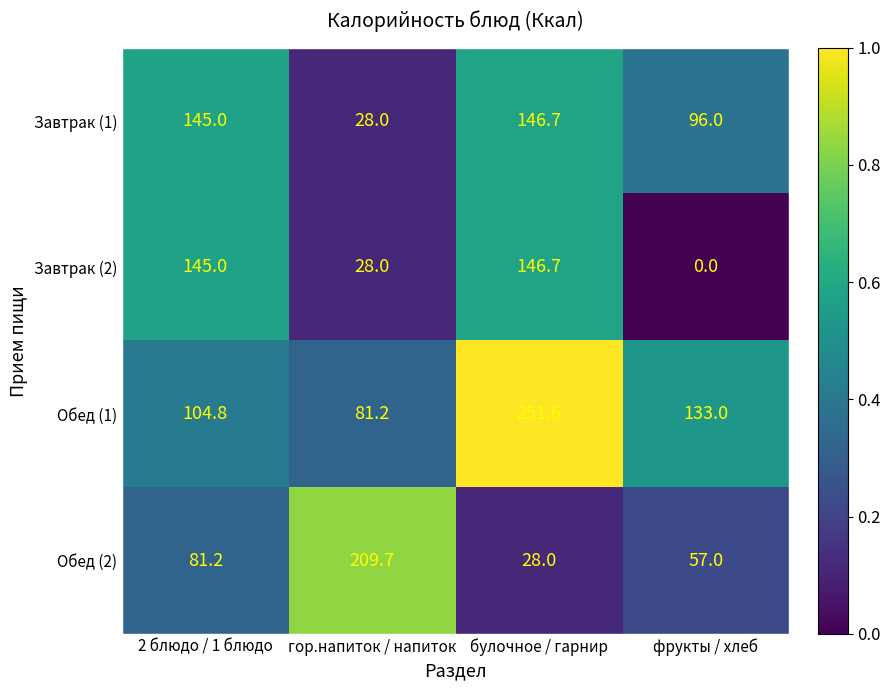

What is the minimum value for Обед (2)?

28.0